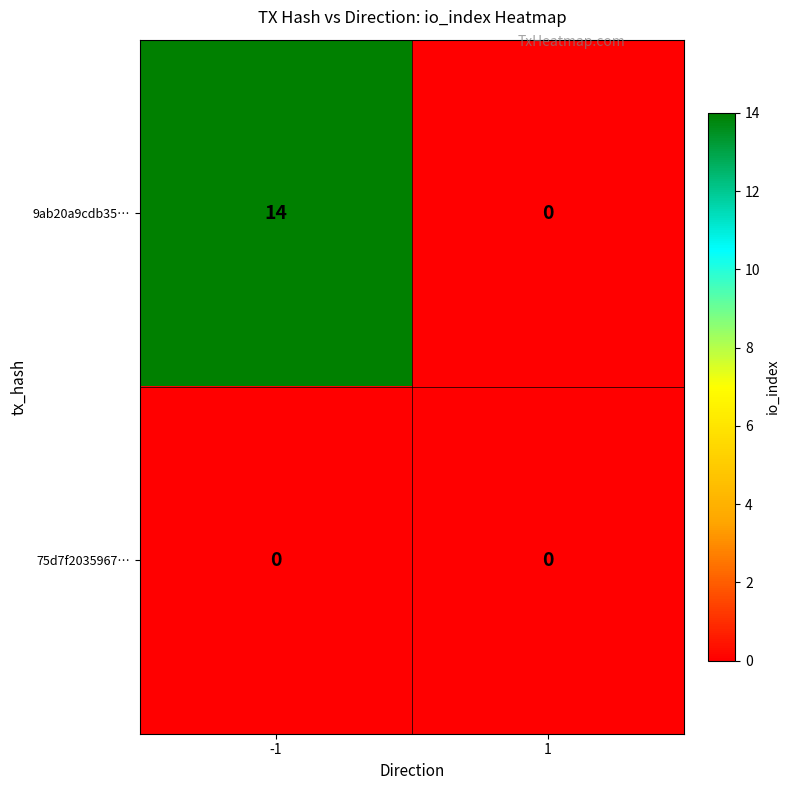

Which series changed the most between -1 and 1?

9ab20a9cdb35…